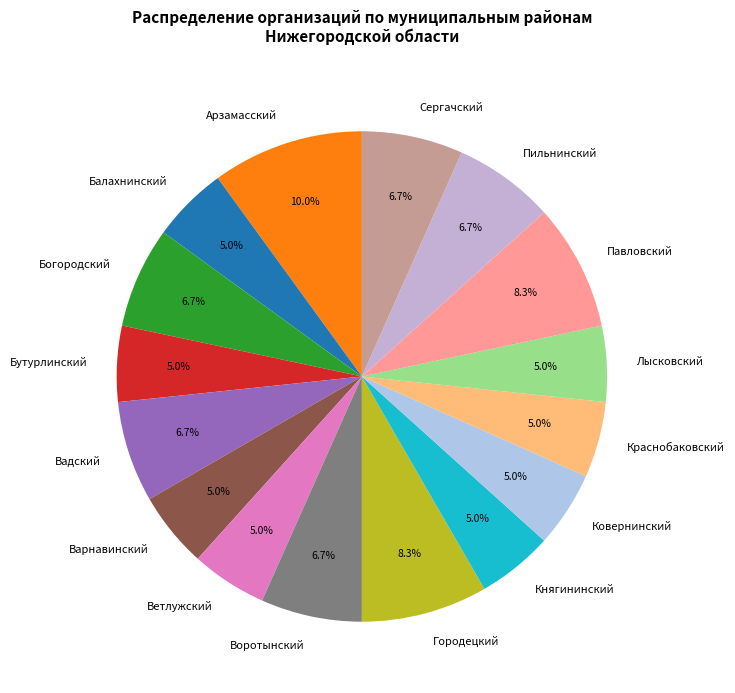

Do Вадский and Ковернинский together represent more than half of the pie?

No